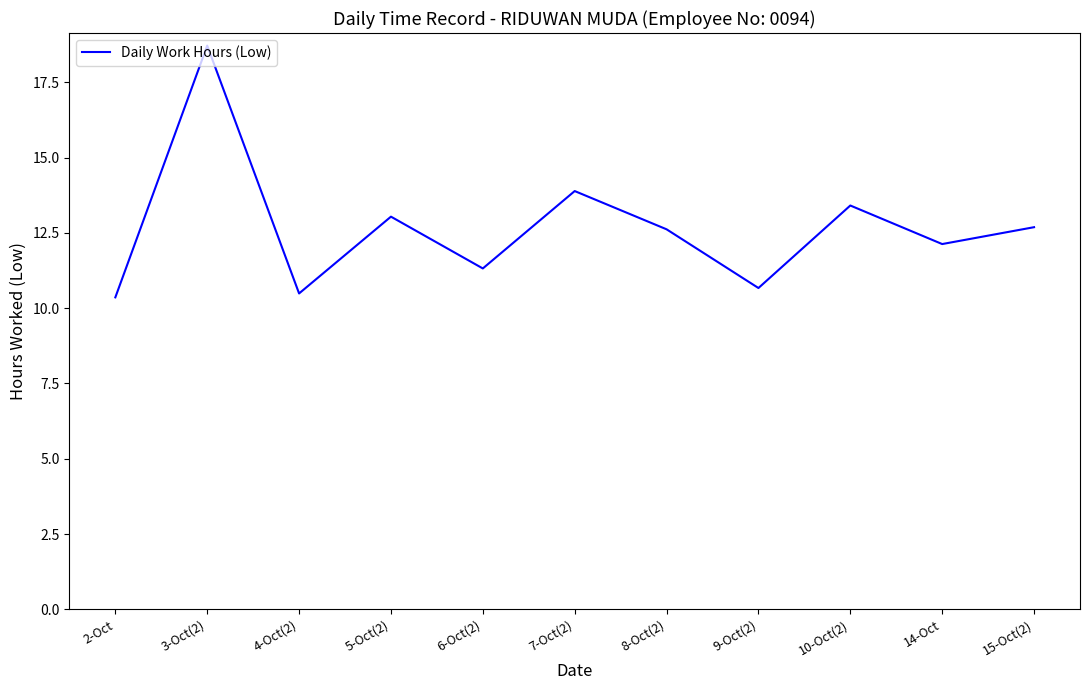

What is the change in value from 9-Oct(2) to 14-Oct?

+1.5